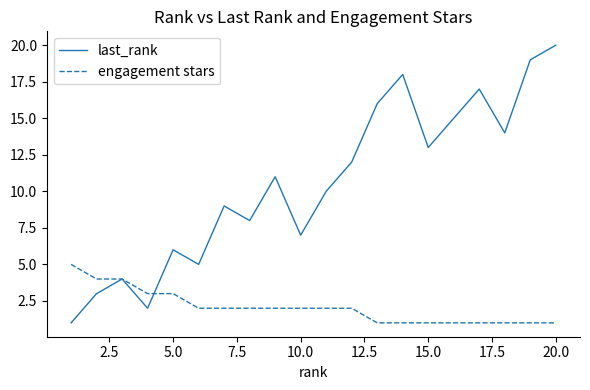

Which series has the widest spread of values?

last_rank